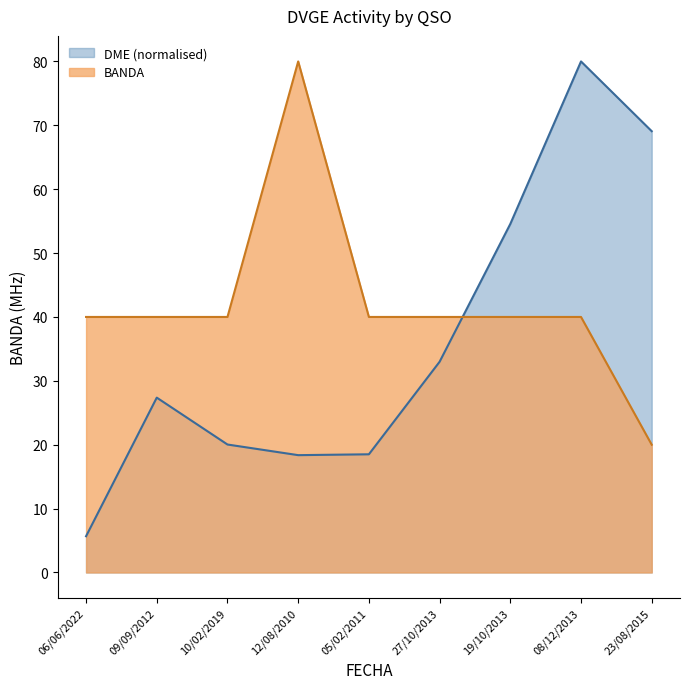

Reading left to right, what are all the values shown in this chart?

BANDA: 06/06/2022=40.0	09/09/2012=40.0	10/02/2019=40.0	12/08/2010=80.0	05/02/2011=40.0	27/10/2013=40.0	19/10/2013=40.0	08/12/2013=40.0	23/08/2015=20.0
DME: 06/06/2022=5.7	09/09/2012=27.4	10/02/2019=20.0	12/08/2010=18.4	05/02/2011=18.5	27/10/2013=33.0	19/10/2013=54.6	08/12/2013=80.0	23/08/2015=69.1